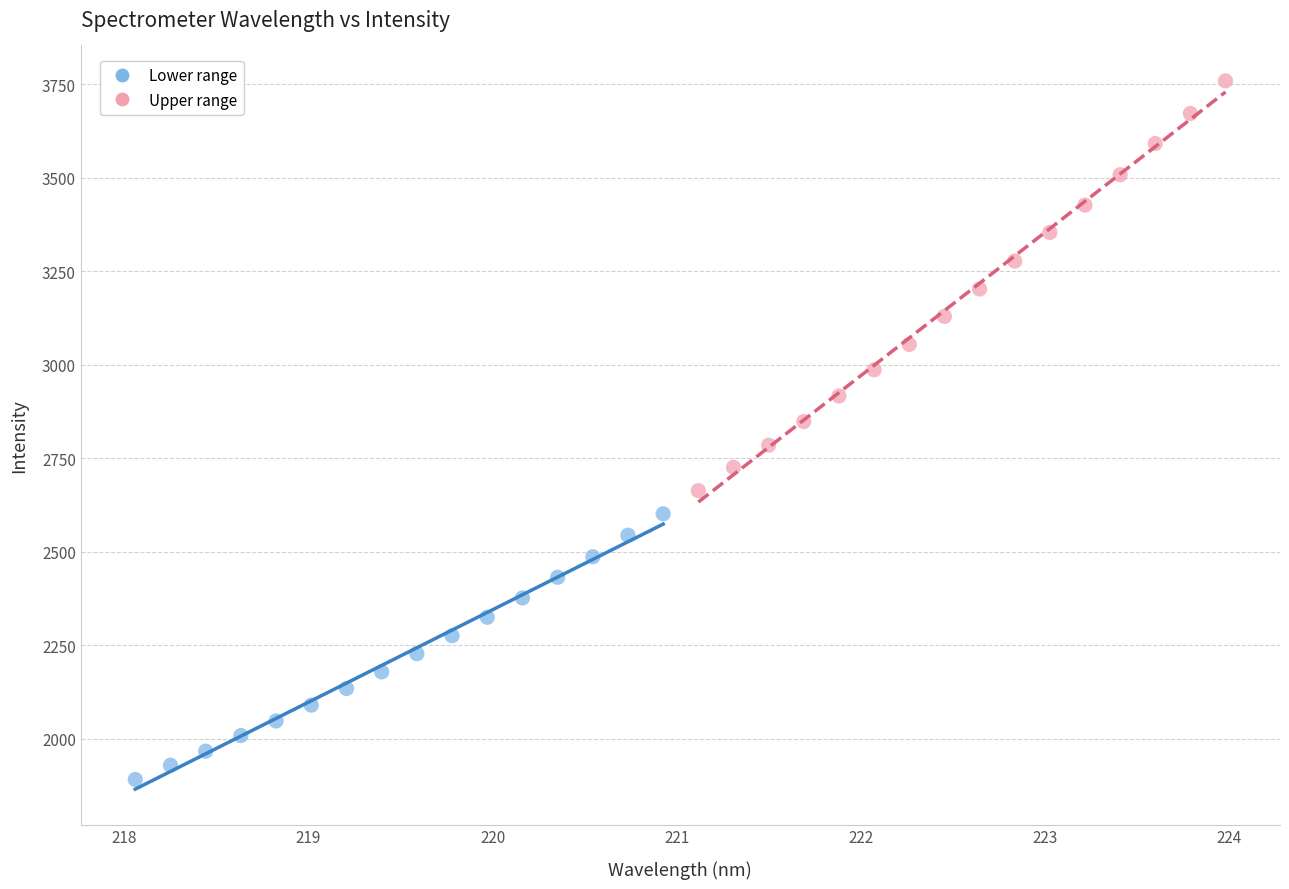

Which series reaches the maximum Y coordinate?

Upper range